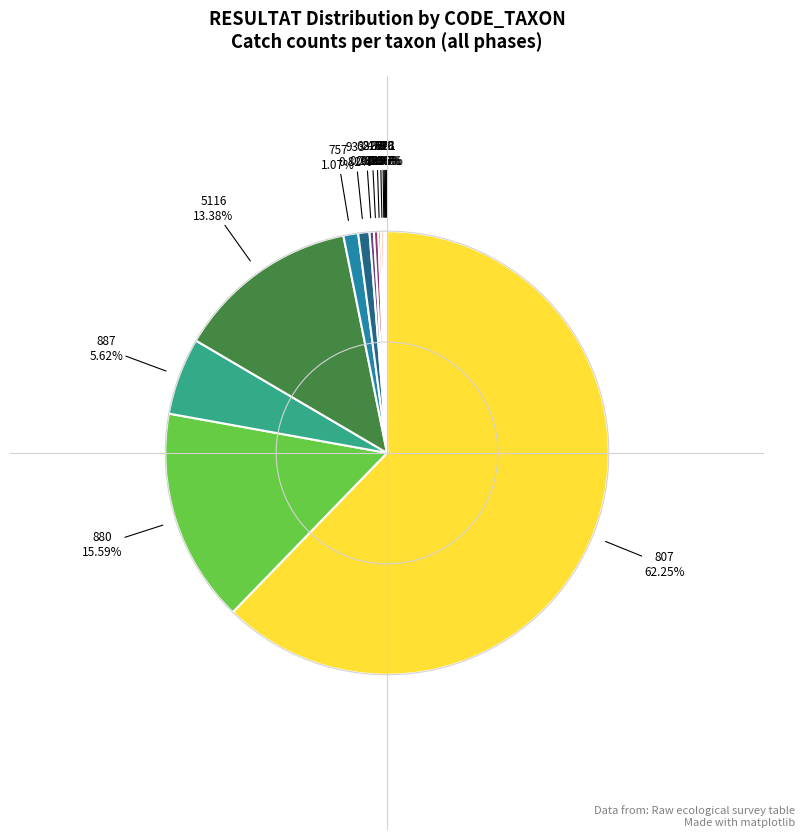

Count the number of slices in the pie.

14